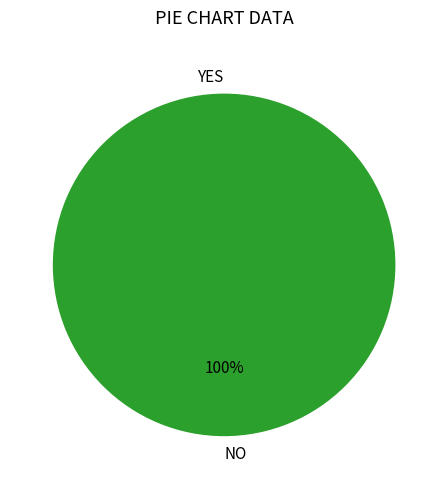

Is it true that NO is 100% of the pie?

True